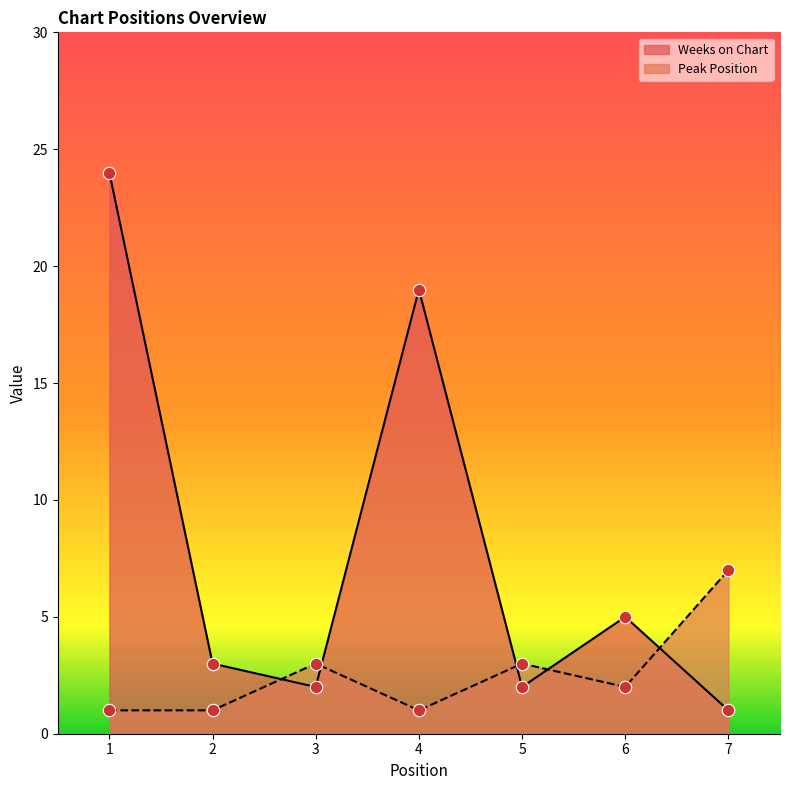

What are all the series names shown in the legend?

Weeks on Chart, Peak Position